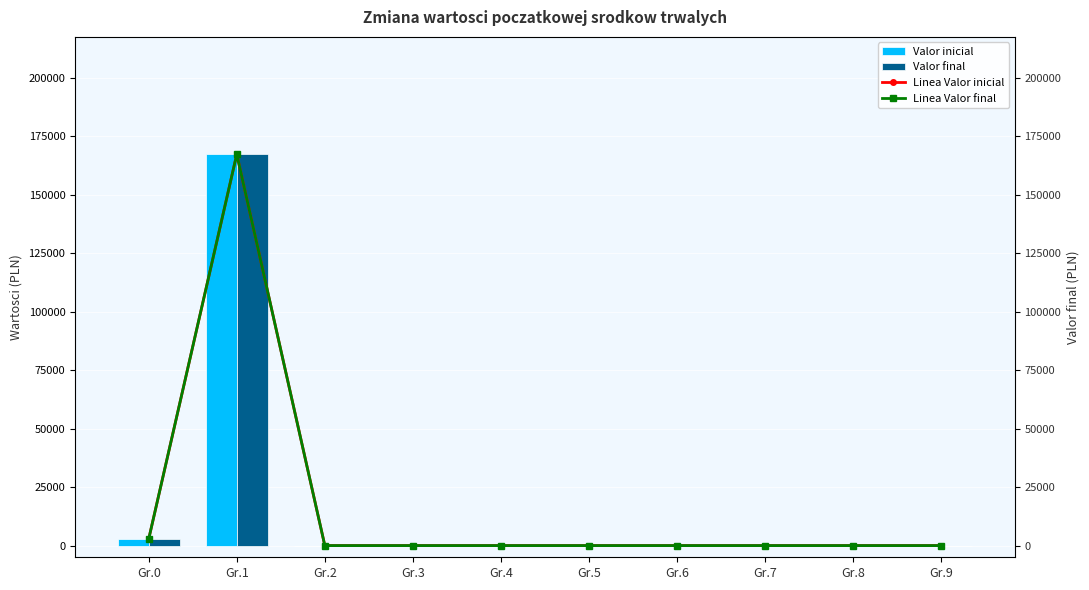

Is it true that Linea Valor final equals 0.0 at Gr.7?

True